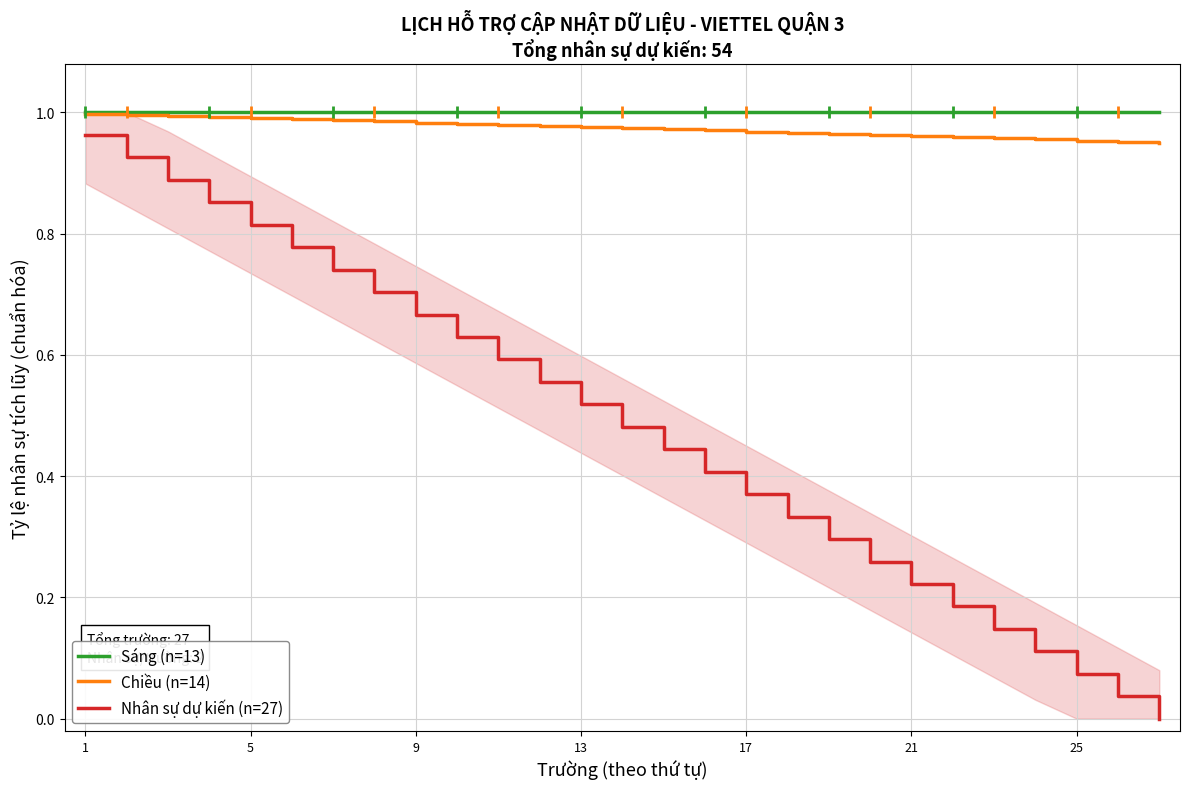

True or false: Nhân sự dự kiến (n=27) and Chiều (n=14) cross at least once.

False